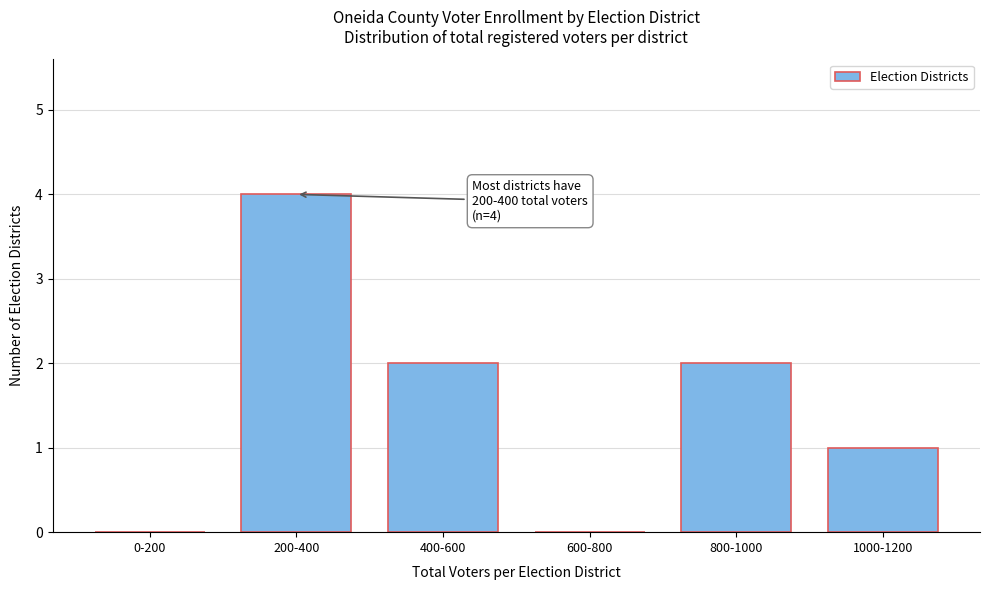

Reading right to left, transcribe all the data shown in this chart.

1000-1200=1	800-1000=2	600-800=0	400-600=2	200-400=4	0-200=0